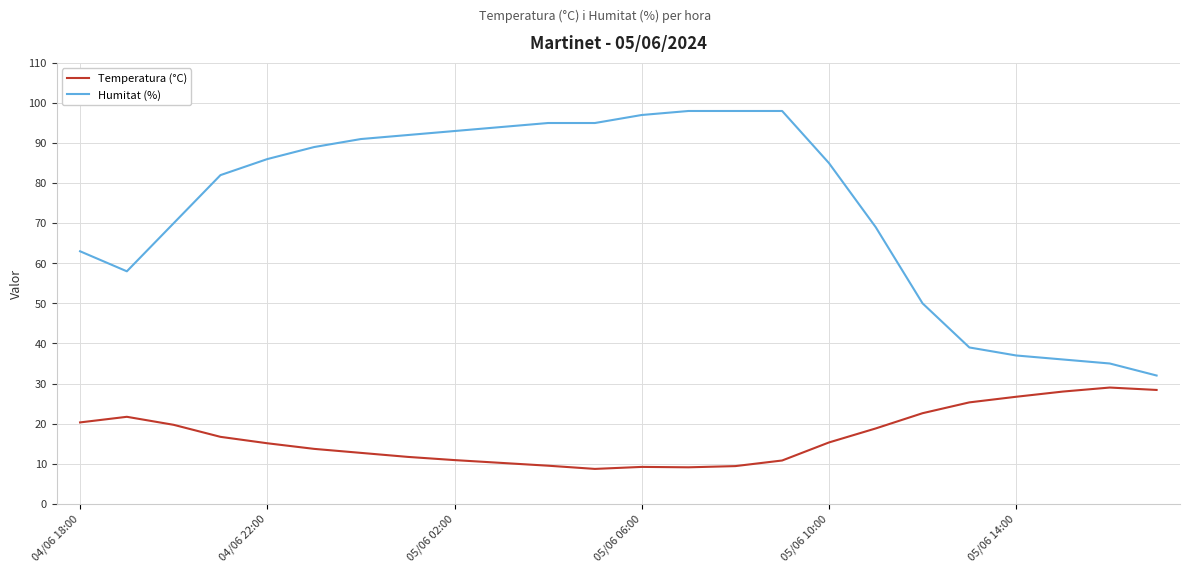

What is the smallest value displayed?

8.7